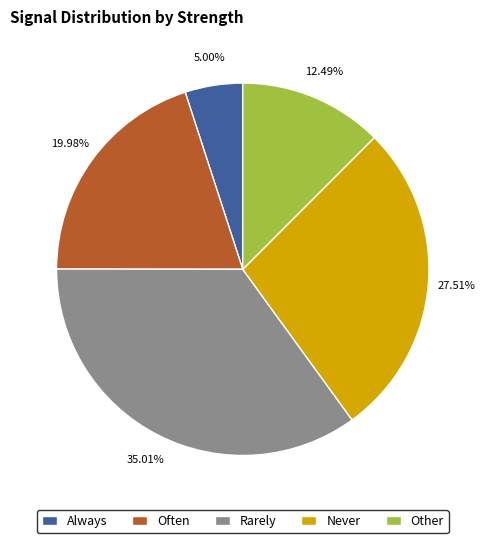

Rank the categories by value from lowest to highest.

Always, Other, Often, Never, Rarely